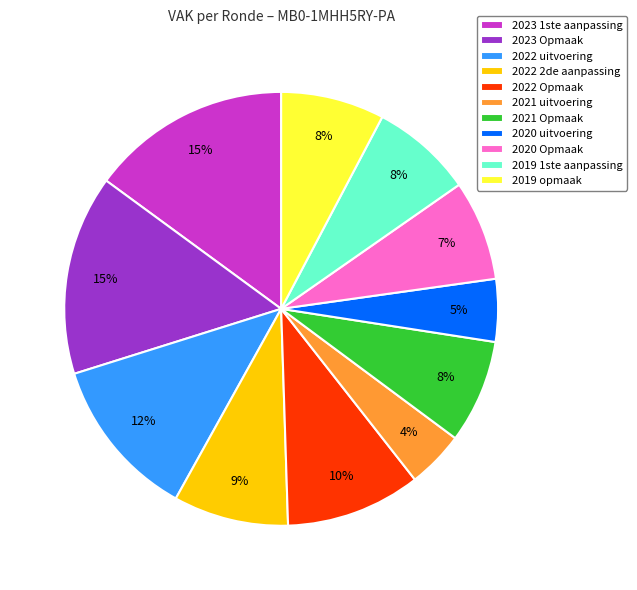

To the nearest percent, what is the average slice percentage?

9%